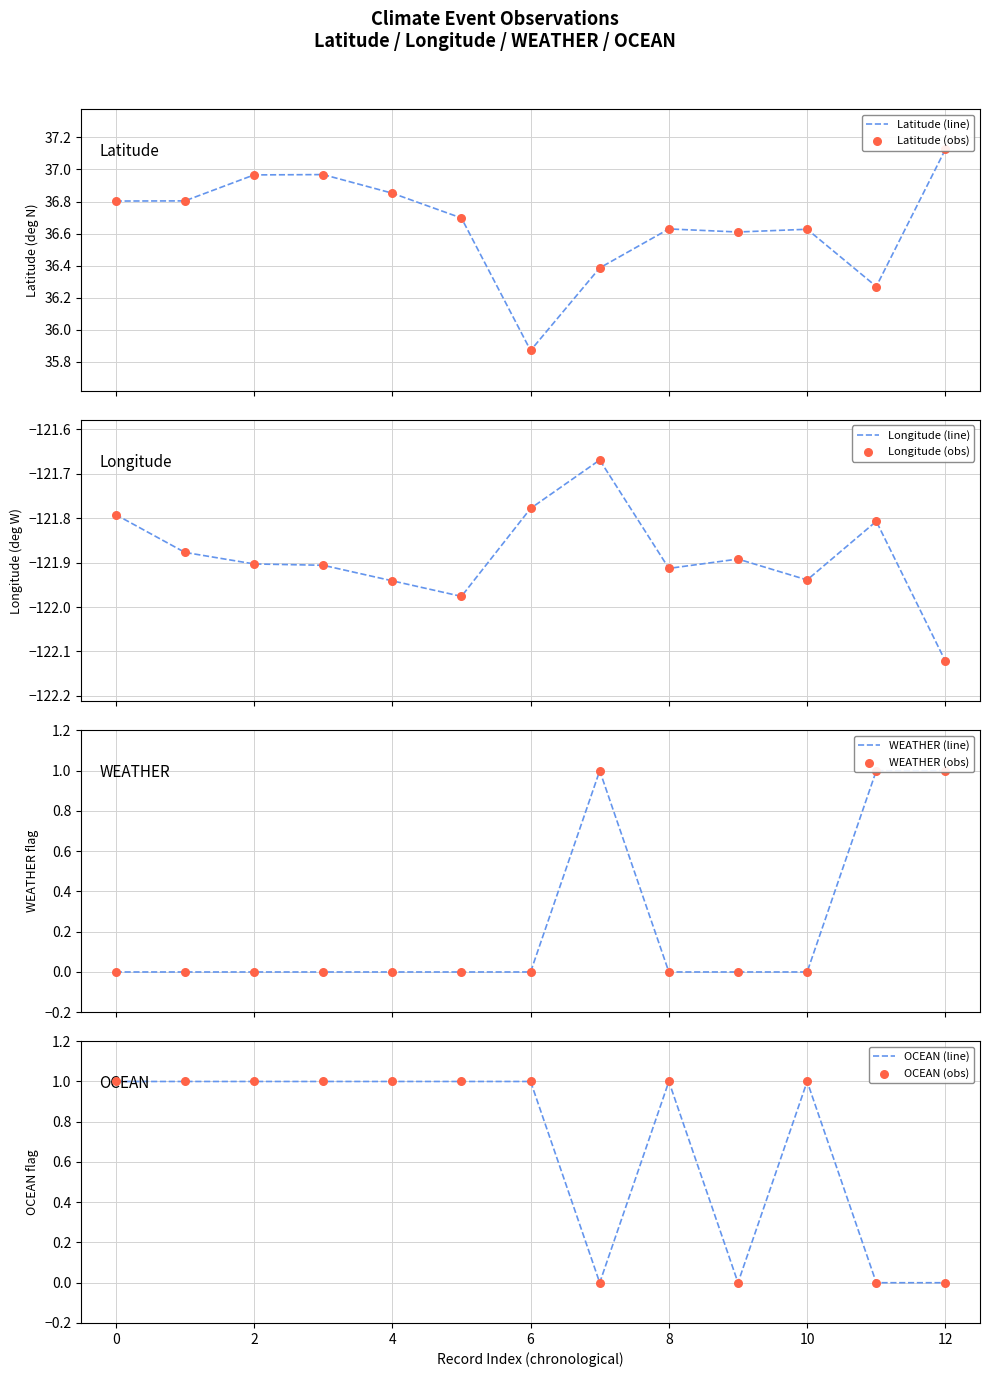

Which series contains the highest Y value?

Latitude